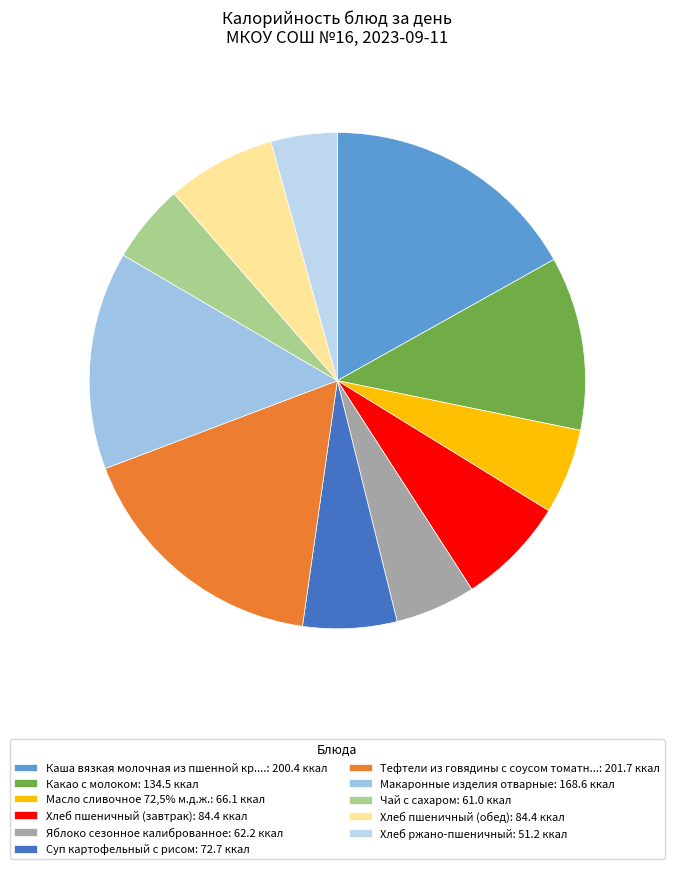

Count the number of slices in the pie.

11